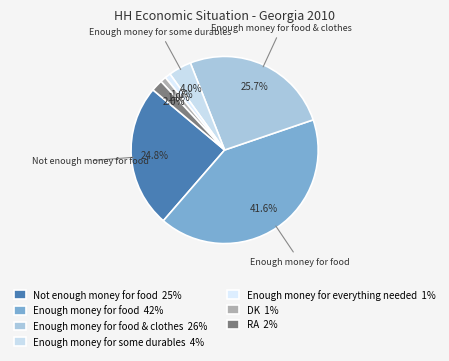

Is there a majority slice in this chart?

No